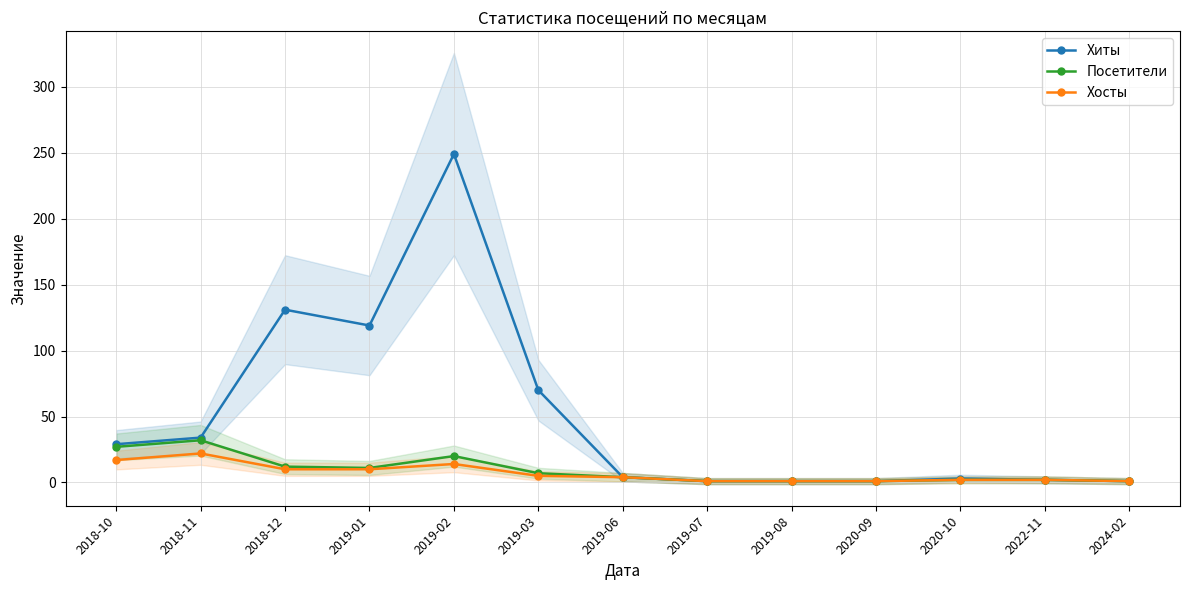

List the series in order of their peak value, highest first.

Хиты, Посетители, Хосты